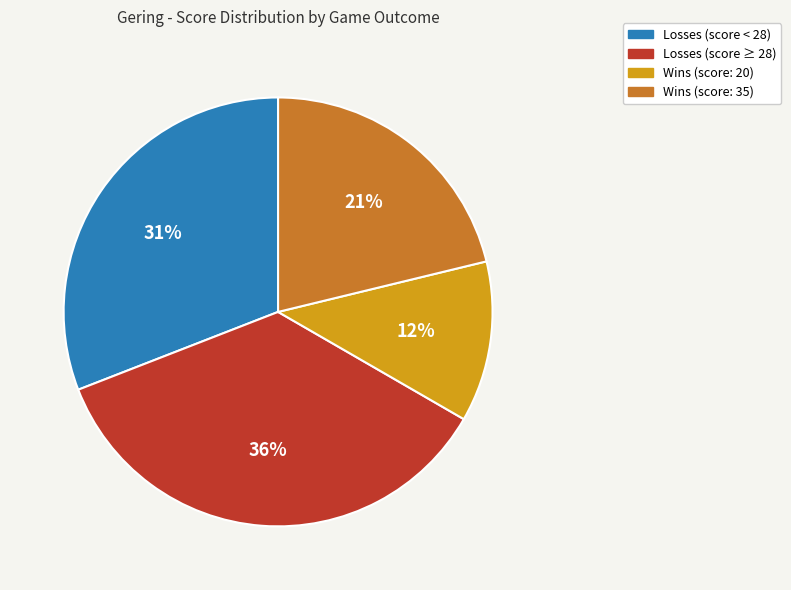

How many segments does this pie chart have?

4